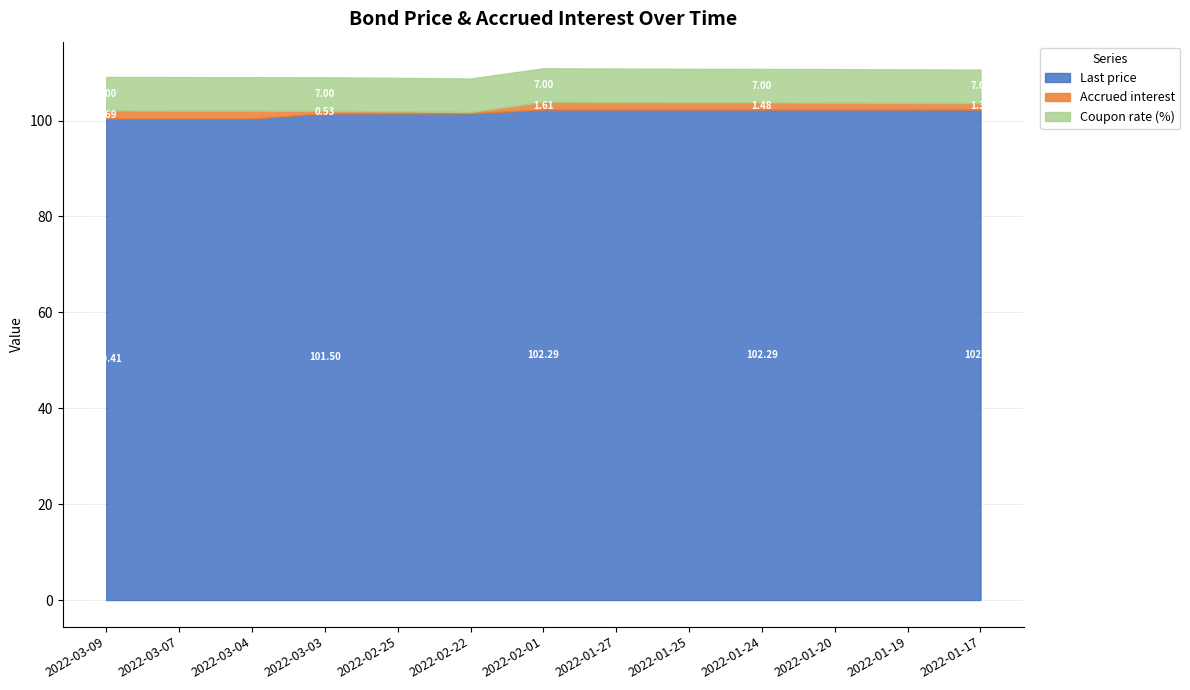

Rank the series by their maximum value, from lowest to highest.

Accrued interest, Coupon rate (%), Last price